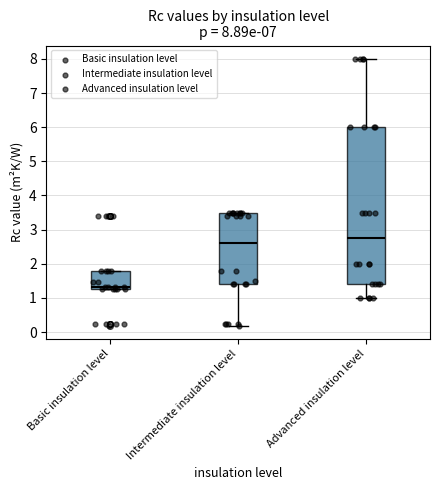

Which box is the tallest, from its lower edge to its upper edge?

Advanced insulation level